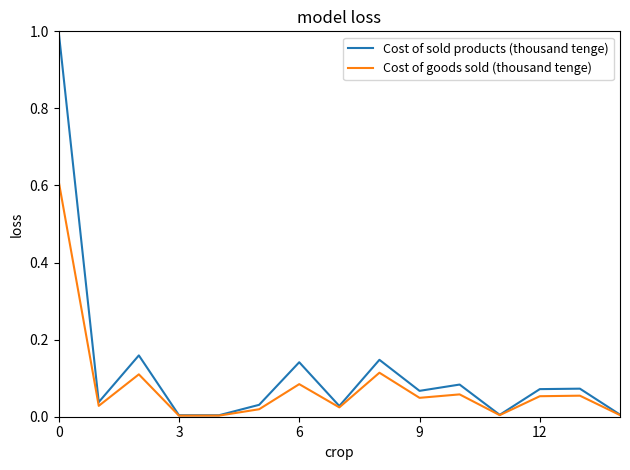

Which series has the widest spread of values?

Cost of sold products (thousand tenge)